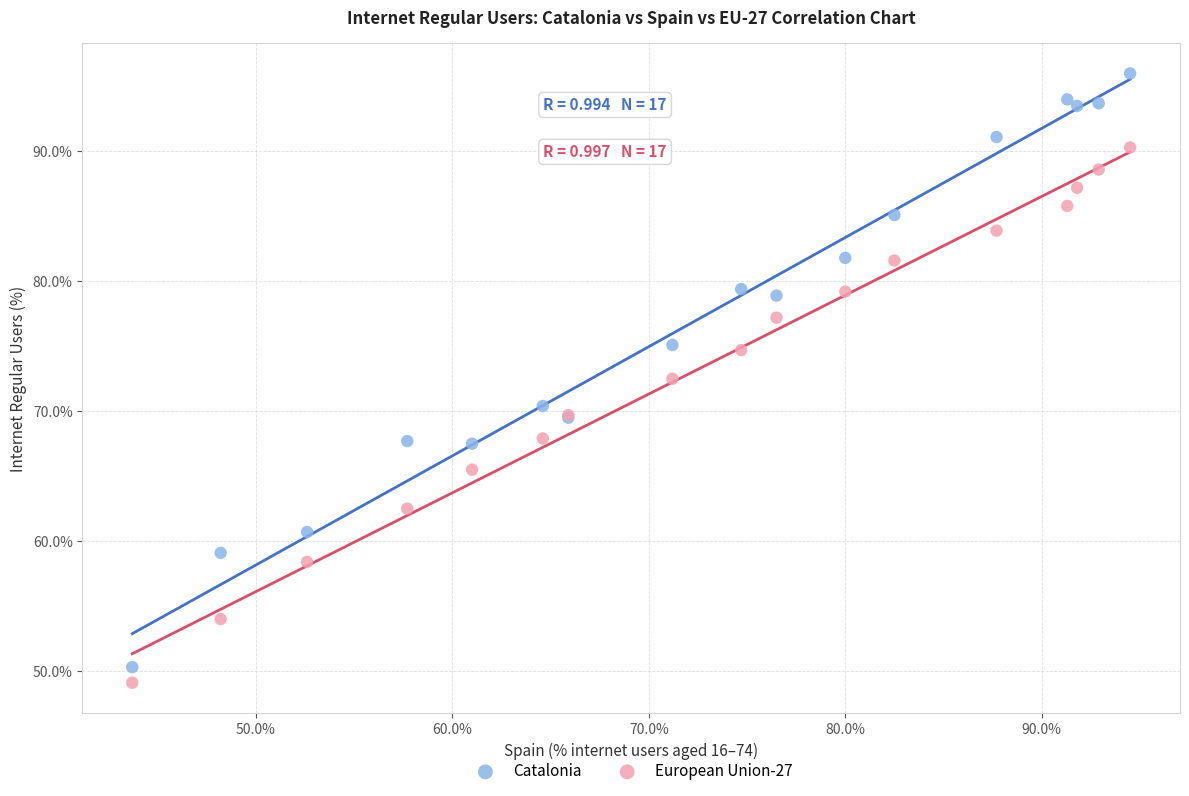

Which series contains the highest Y value?

Catalonia